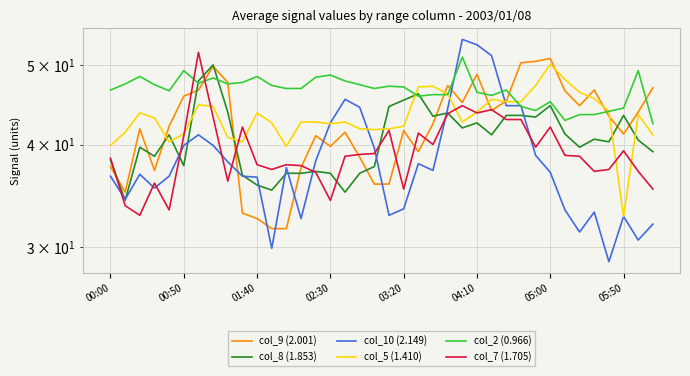

The value of col_7 (1.705) at 00:50 is 55.0. True or false?

False